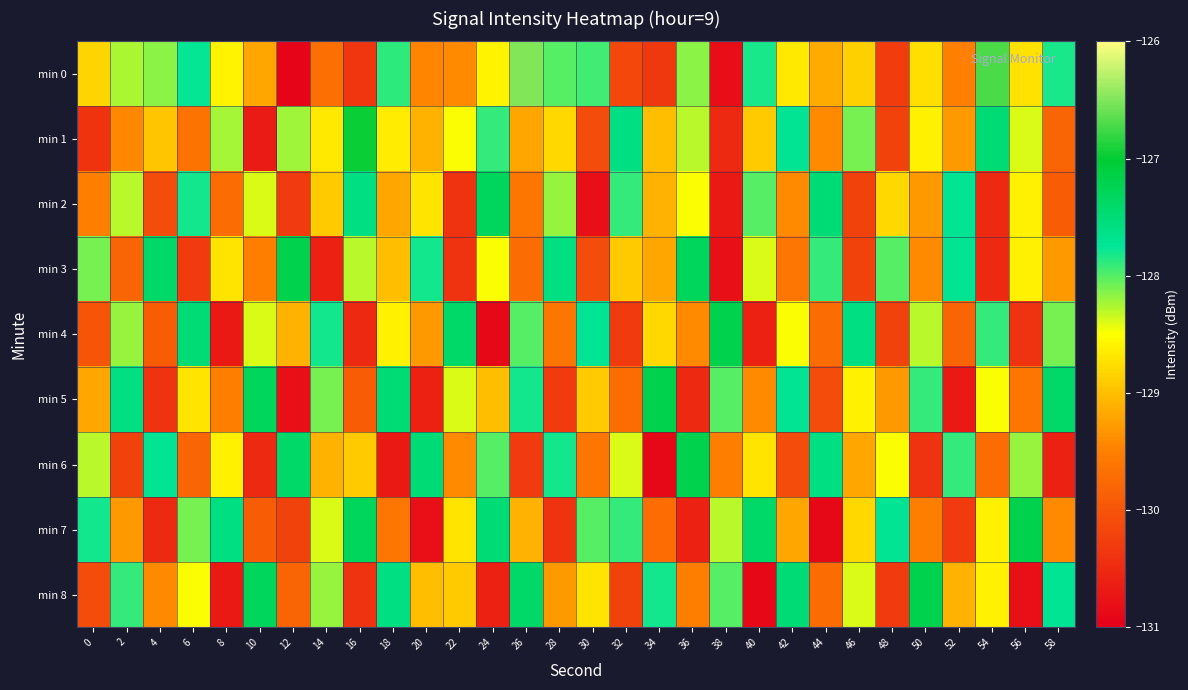

At 28, list the series in order from smallest to largest.

min 7, min 5, min 4, min 8, min 1, min 2, min 0, min 6, min 3